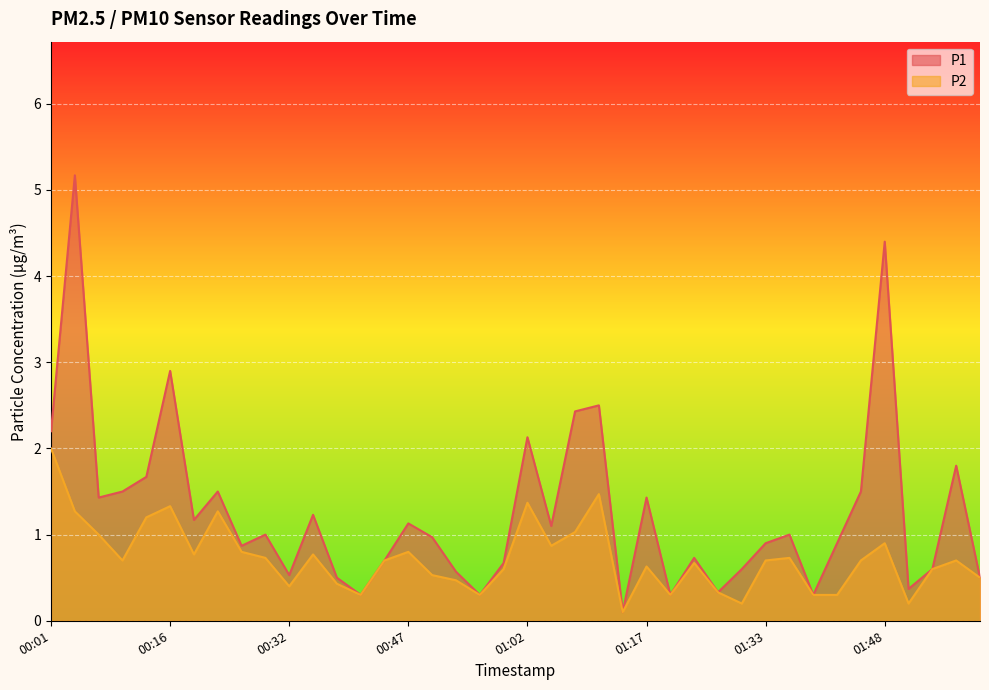

What is the value of the P1 point at the 24th from the left?

2.5